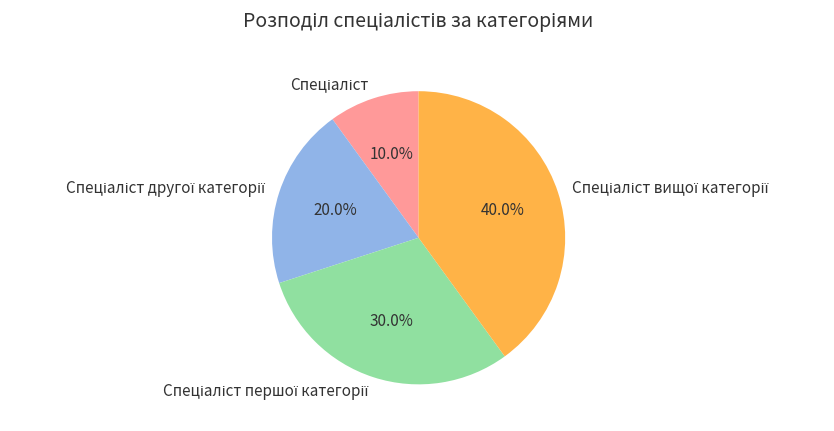

Is there a majority slice in this chart?

No